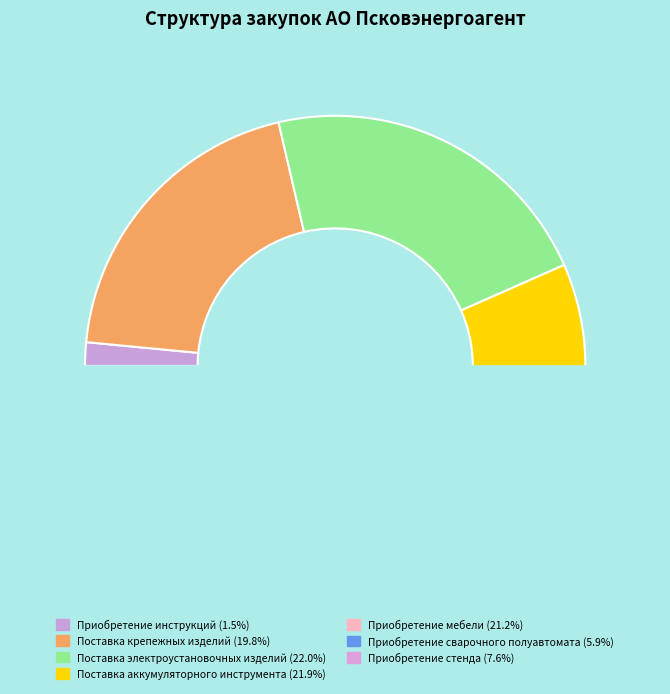

To the nearest percent, what is the difference between the largest and smallest slice percentages?

21%